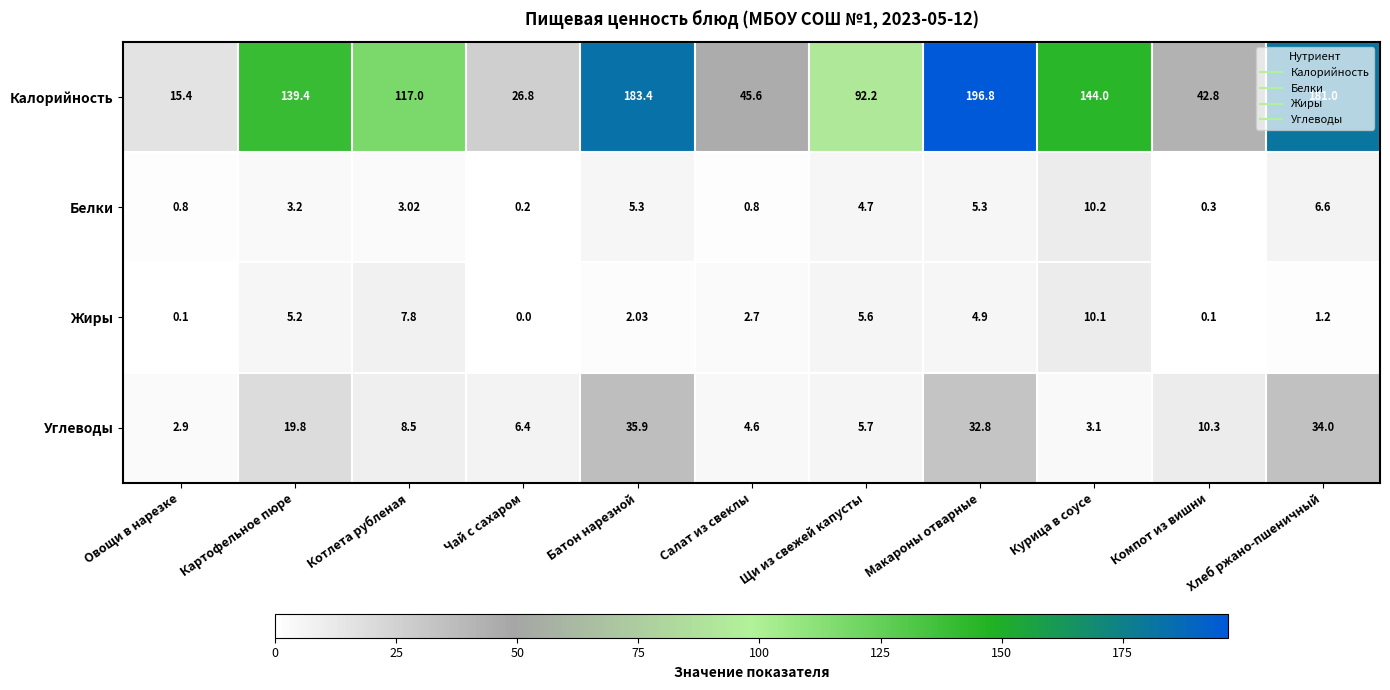

At which label is Углеводы closest to 19?

Картофельное пюре